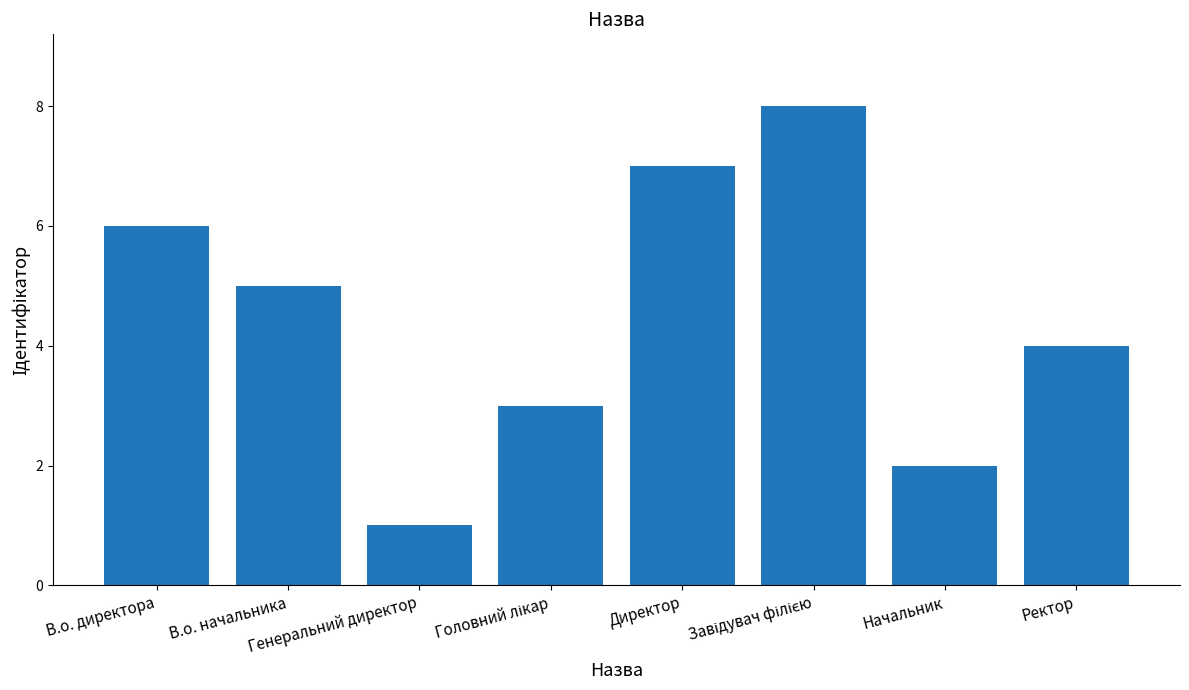

Reading left to right, list all the values displayed in this chart.

6	5	1	3	7	8	2	4